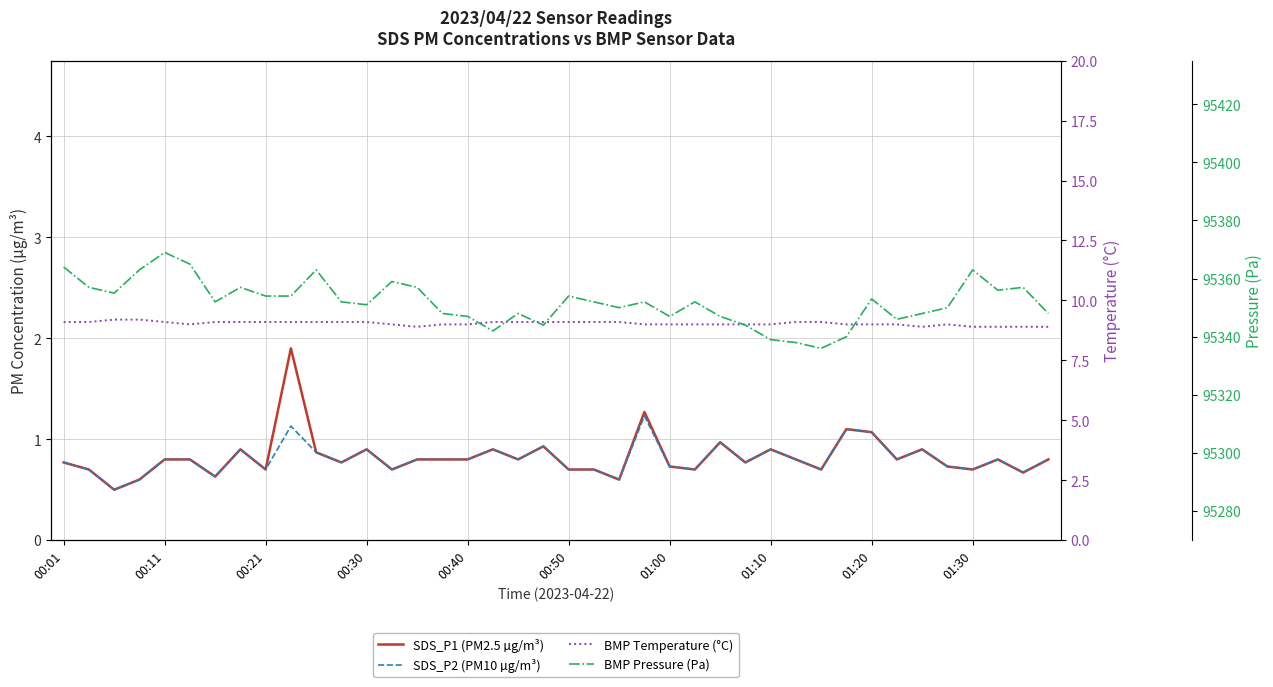

List the series in order of their peak value, lowest first.

SDS_P2 (PM10 µg/m³), SDS_P1 (PM2.5 µg/m³), BMP Temperature (°C), BMP Pressure (Pa)